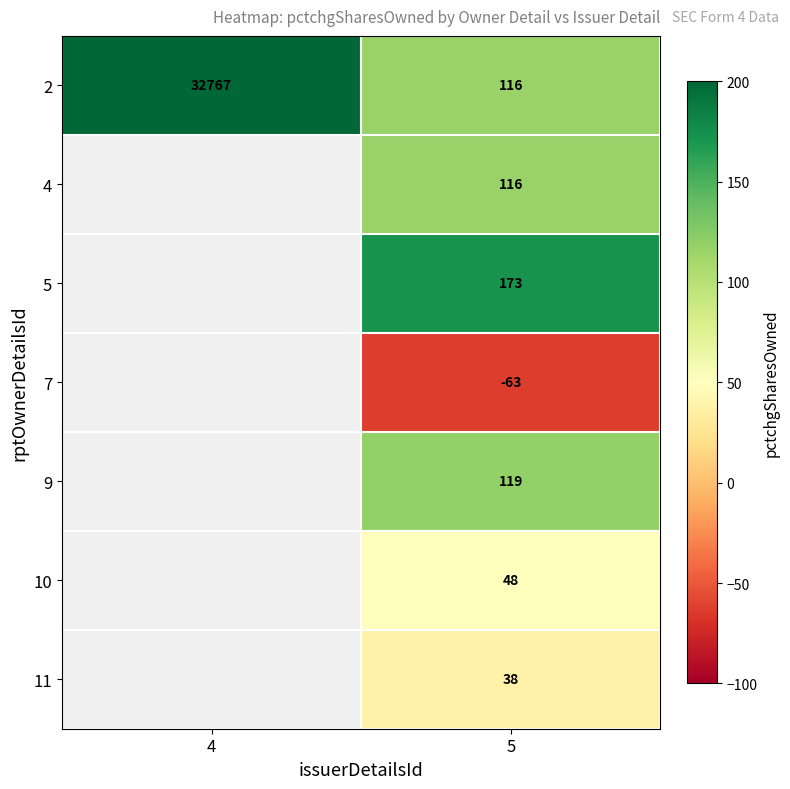

The value of 11 at 5 is 61. True or false?

False